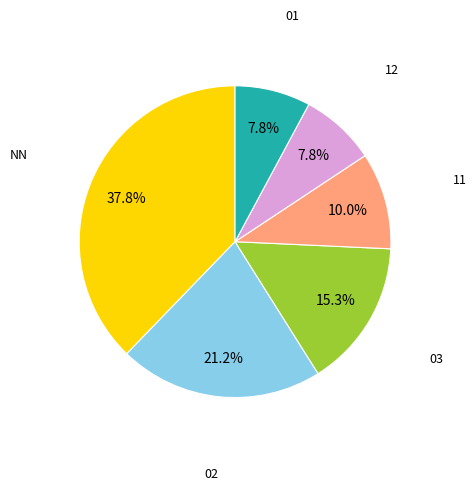

Does any single category account for the majority?

No